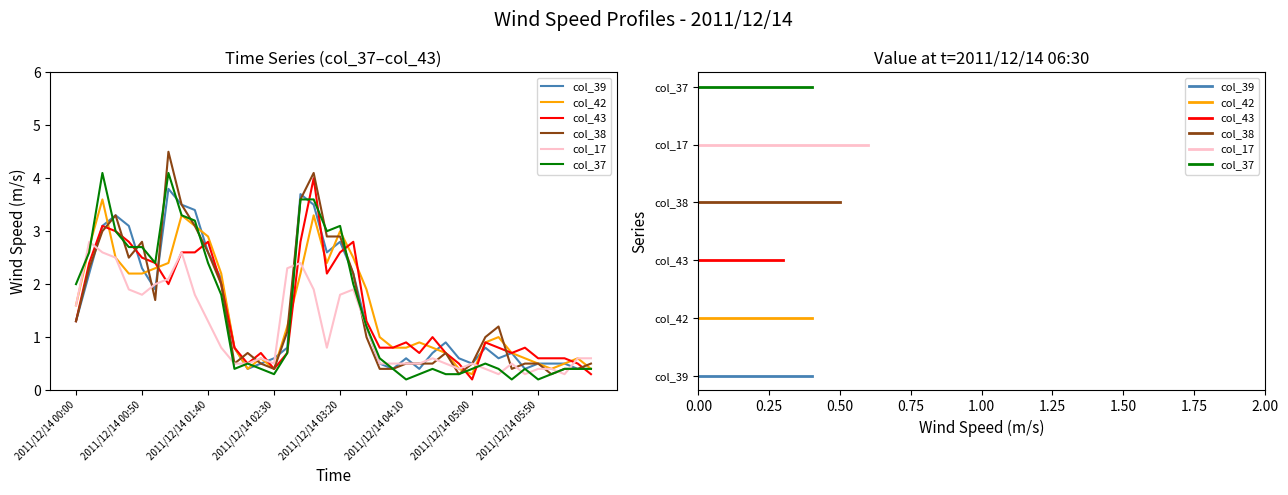

Which series has the widest spread of values?

col_38